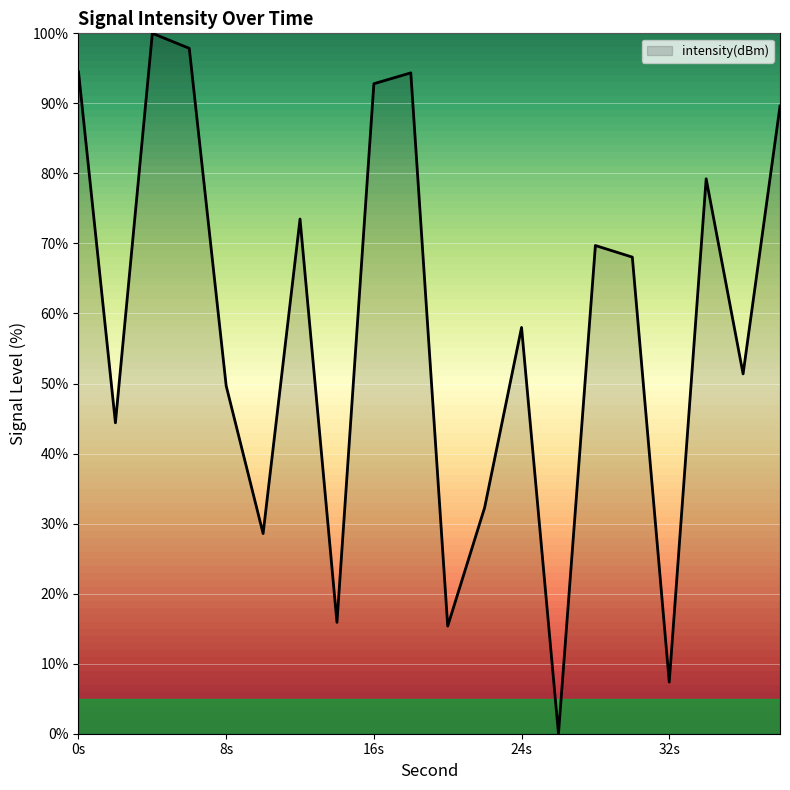

What is the maximum value shown in the chart?

100.0